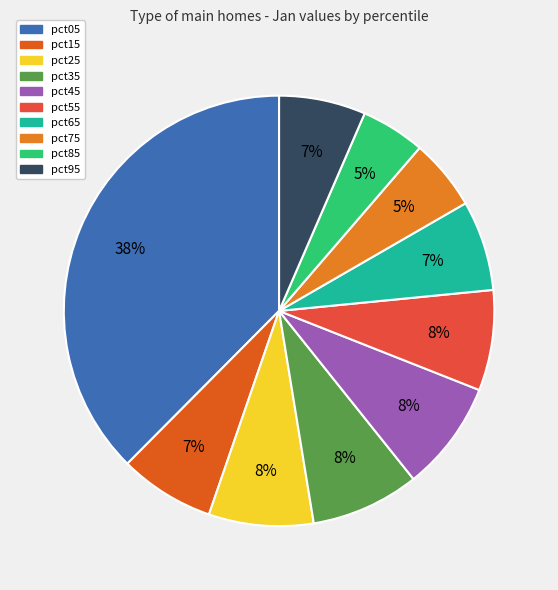

To the nearest percent, what is the difference between the pct65 and pct55 slice percentages?

1%